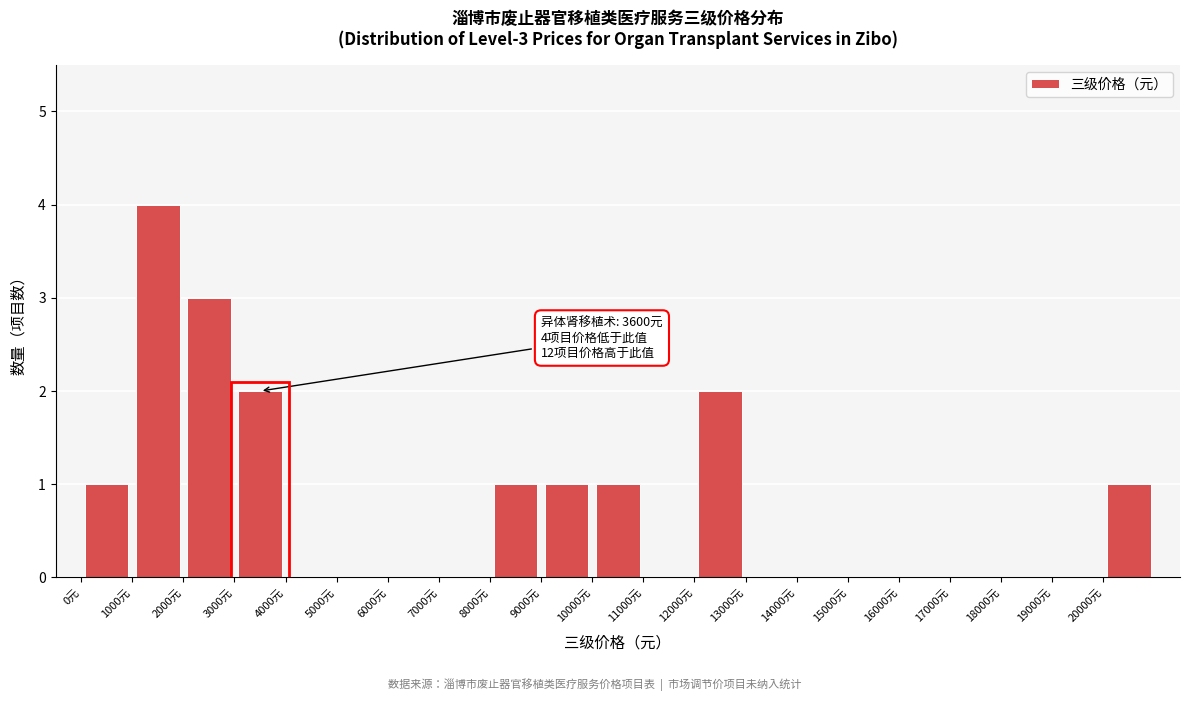

Which range on the x-axis has the tallest bar?

1000 to 2000